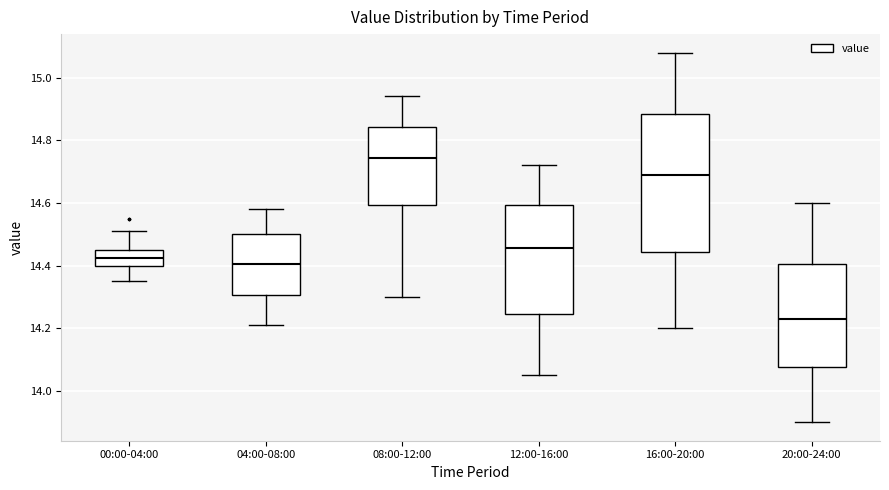

Comparing the boxes themselves (not the whiskers), which one is the tallest?

16:00-20:00